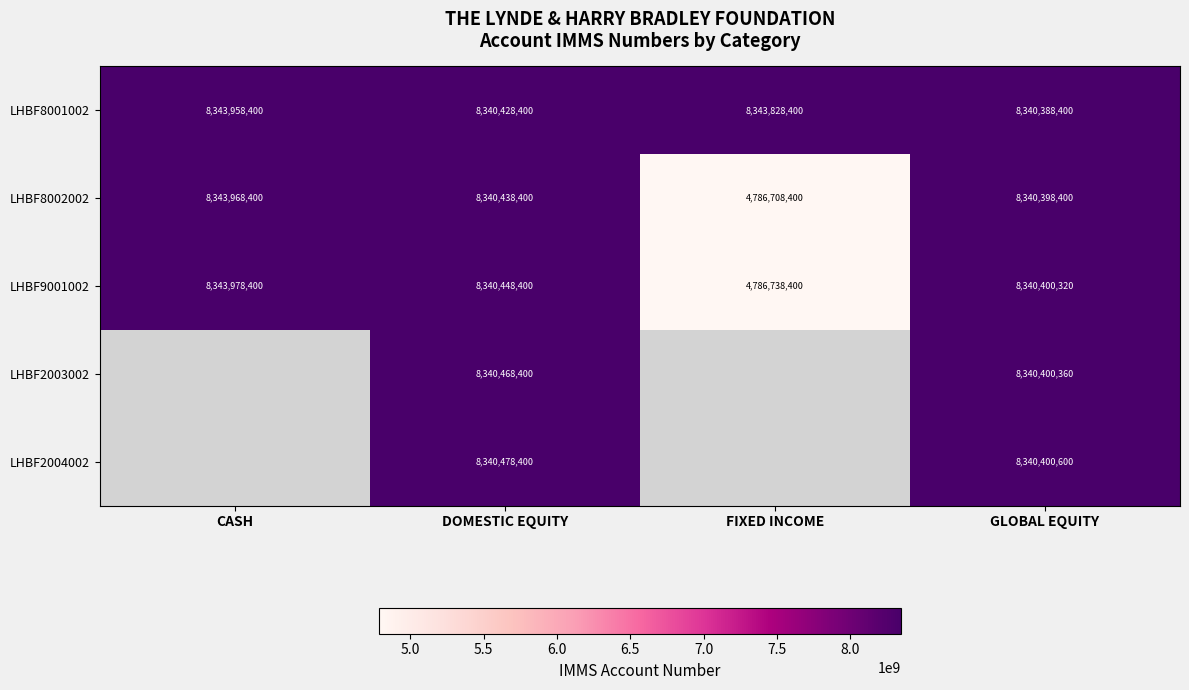

Is the value of LHBF2004002 at DOMESTIC EQUITY greater than the value of LHBF8002002 at GLOBAL EQUITY?

Yes